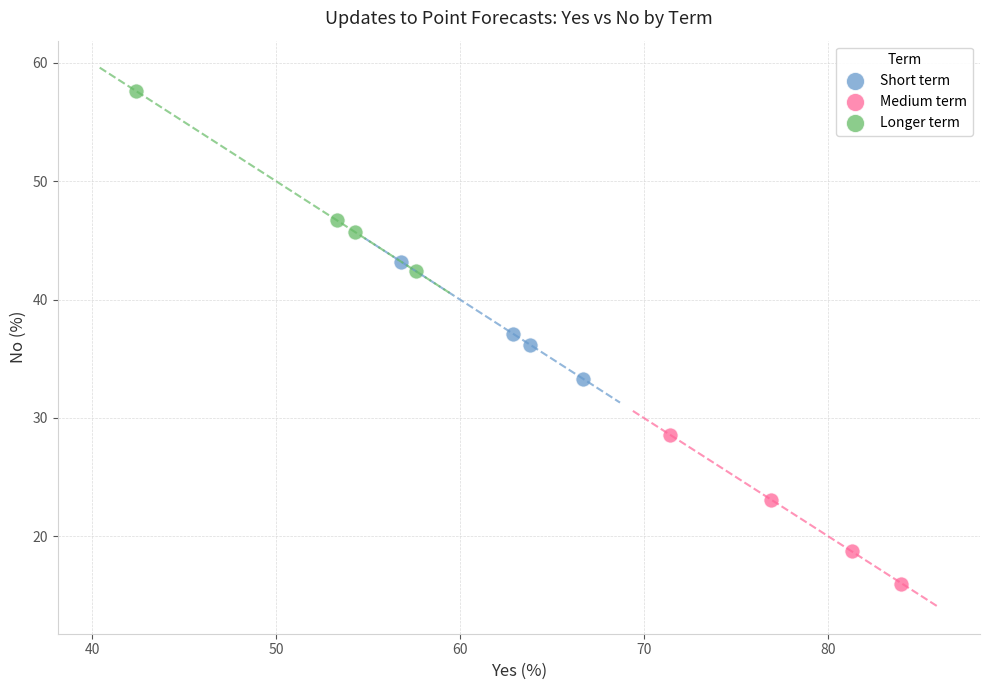

Which series reaches the minimum Y coordinate?

Medium term